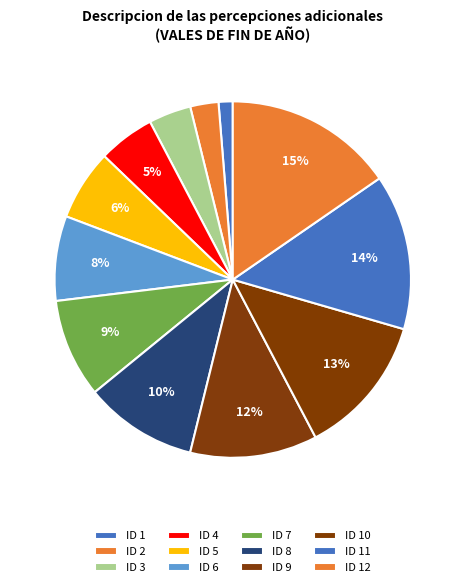

How many segments does this pie chart have?

12